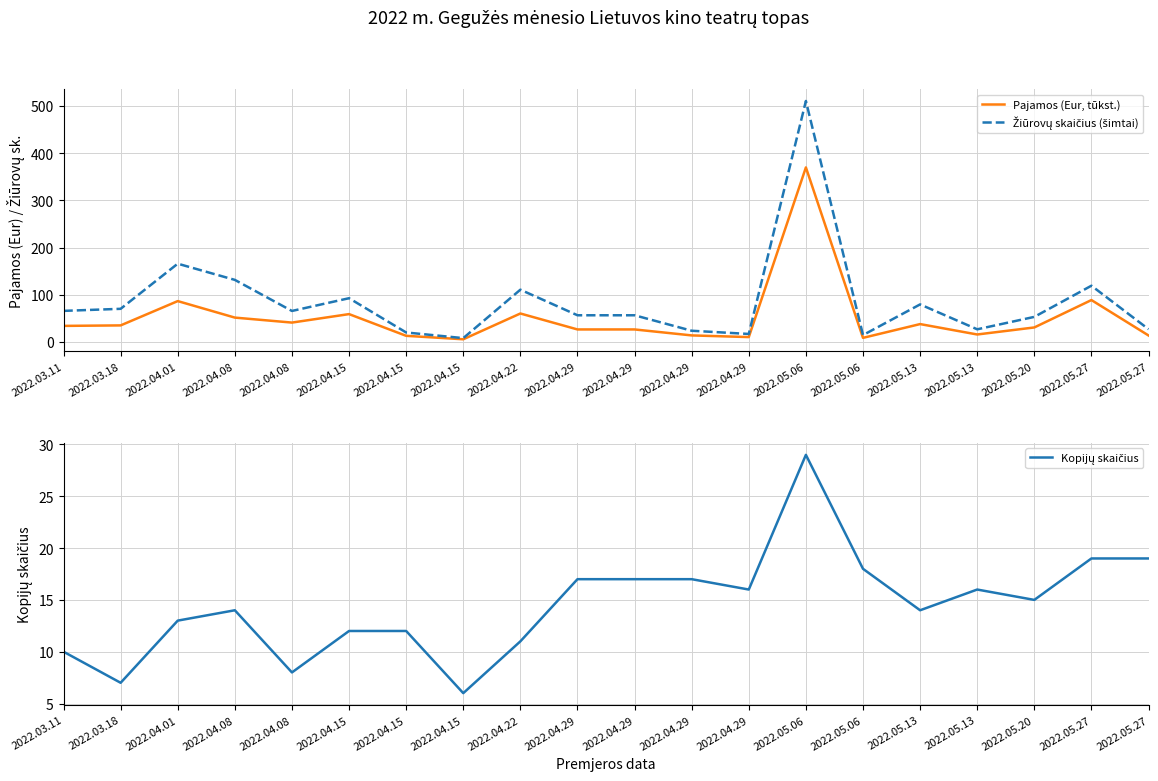

Which series has the largest range (max minus min)?

Žiūrovų skaičius (šimtai)